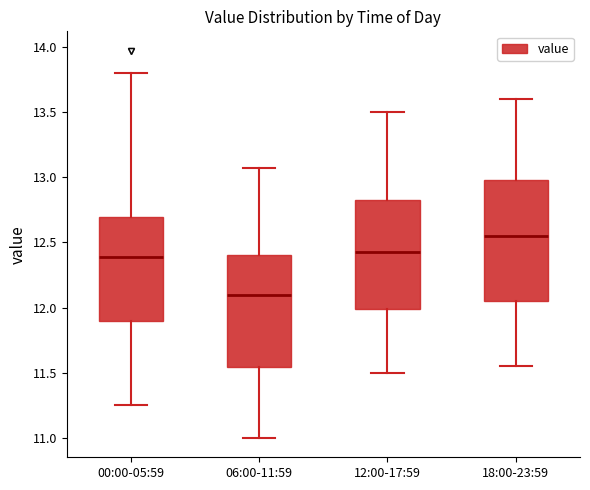

Reading left to right, read every box against the y-axis: the position of its median line, the range the box covers, and the ends of its whiskers. The values are not printed on the chart, so give them approximately, as read against the axis.

00:00-05:59: median 12.40, box 11.90 to 12.70, whiskers 11.25 to 13.80
06:00-11:59: median 12.10, box 11.55 to 12.40, whiskers 11.00 to 13.05
12:00-17:59: median 12.45, box 12.00 to 12.85, whiskers 11.50 to 13.50
18:00-23:59: median 12.55, box 12.05 to 13.00, whiskers 11.55 to 13.60